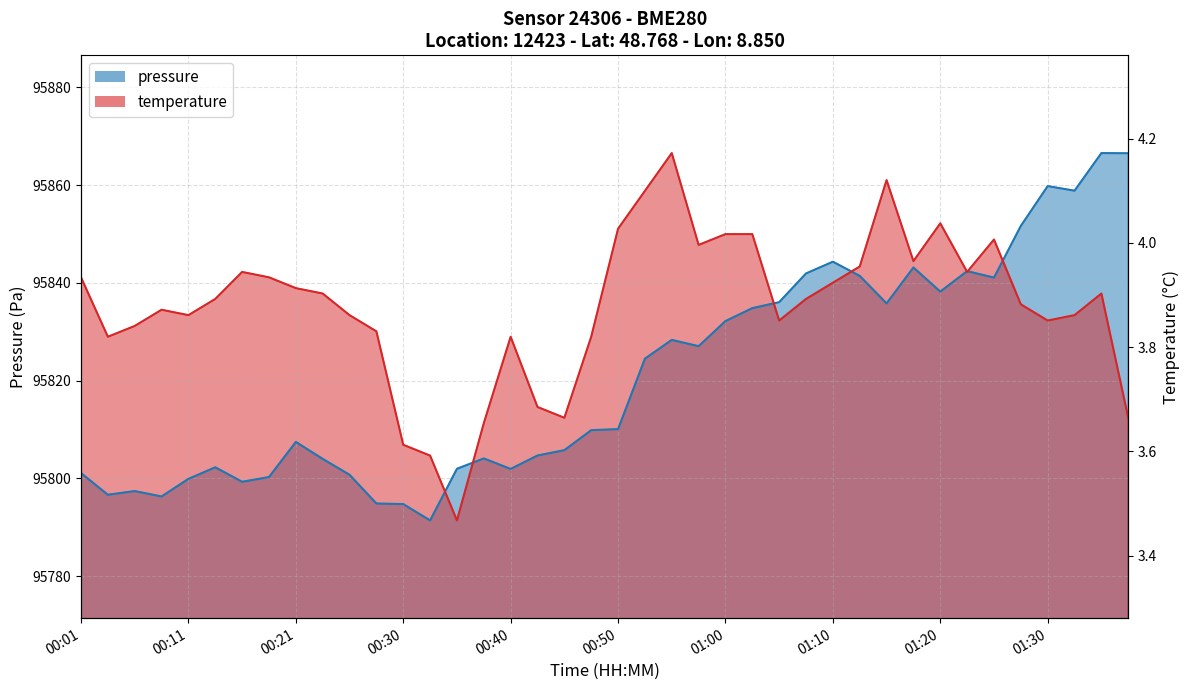

What is the difference between the maximum and minimum values in the pressure series?

75.1